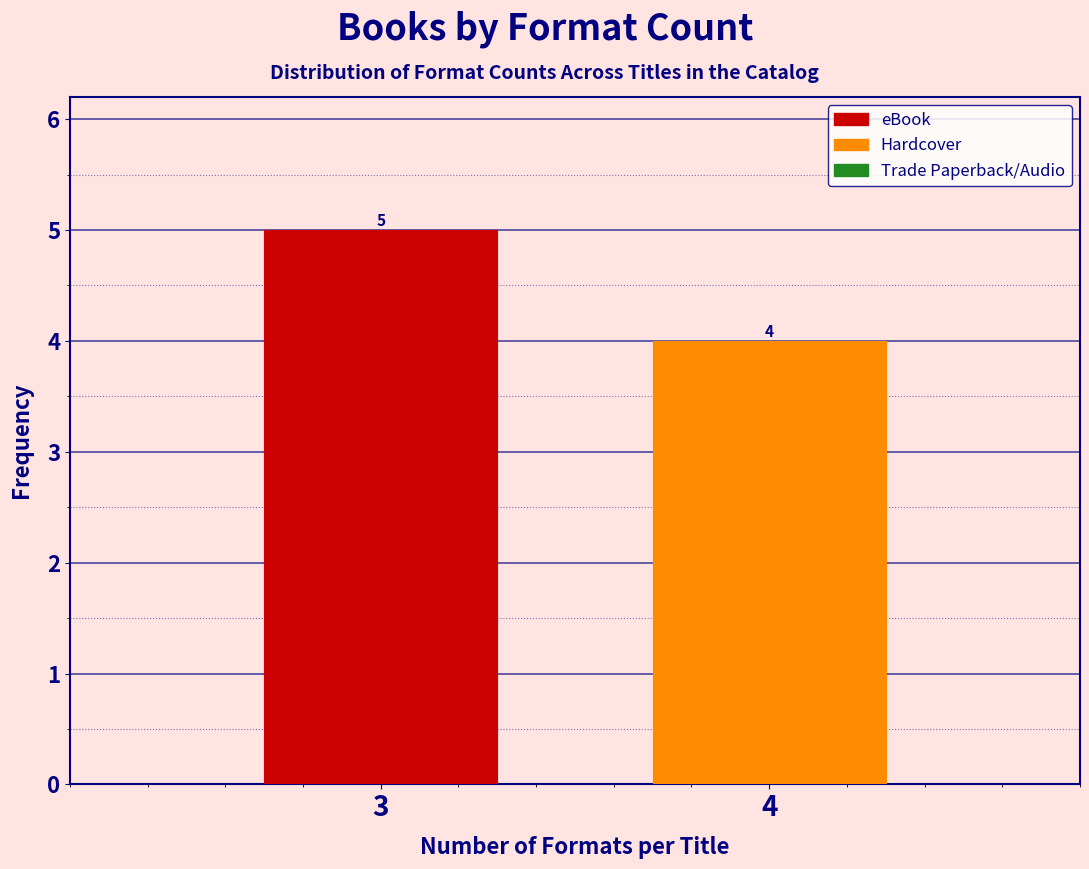

Reading left to right, transcribe all the data shown in this chart.

5	4